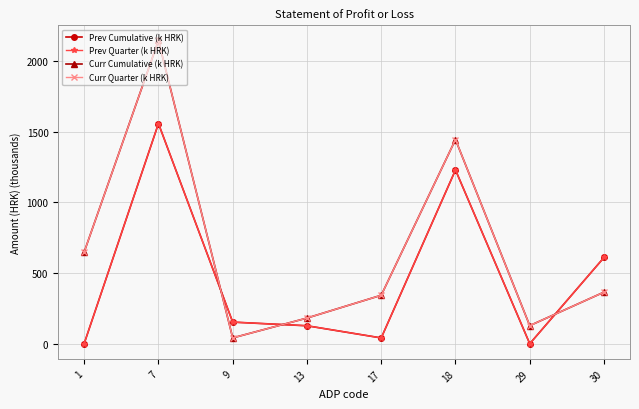

Does the chart have visible grid lines?

Yes